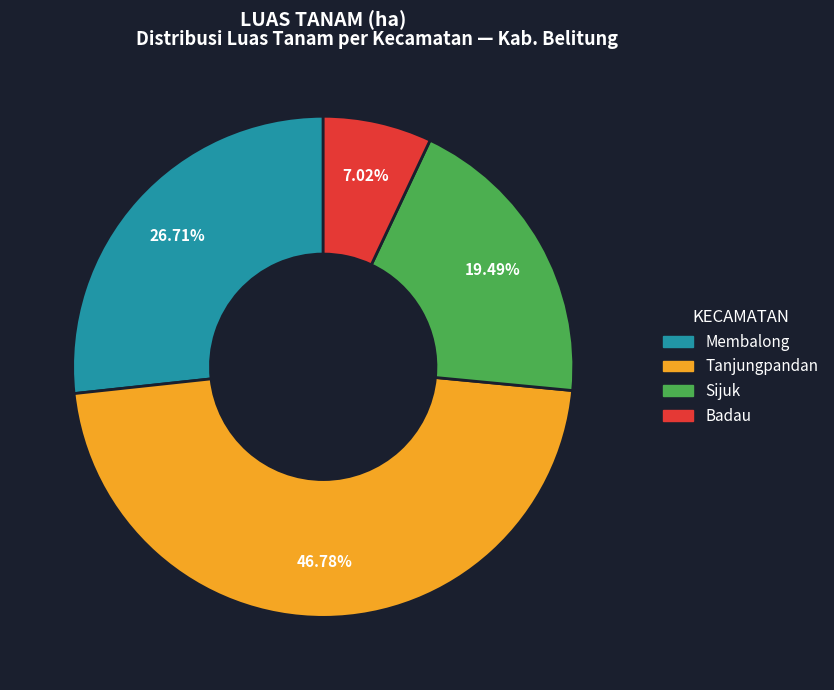

Rank the categories by value from lowest to highest.

Badau, Sijuk, Membalong, Tanjungpandan